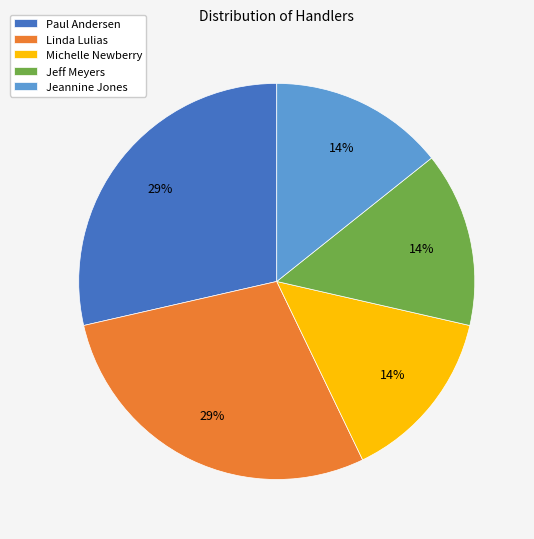

How many segments does this pie chart have?

5